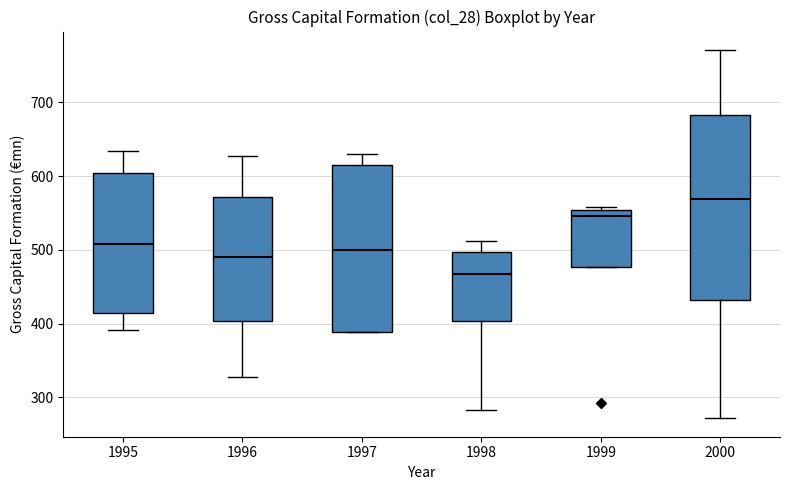

Where is the lower edge of the box at x = 1995 on the y-axis? The values are not printed on the chart, so give them approximately, as read against the axis.

410